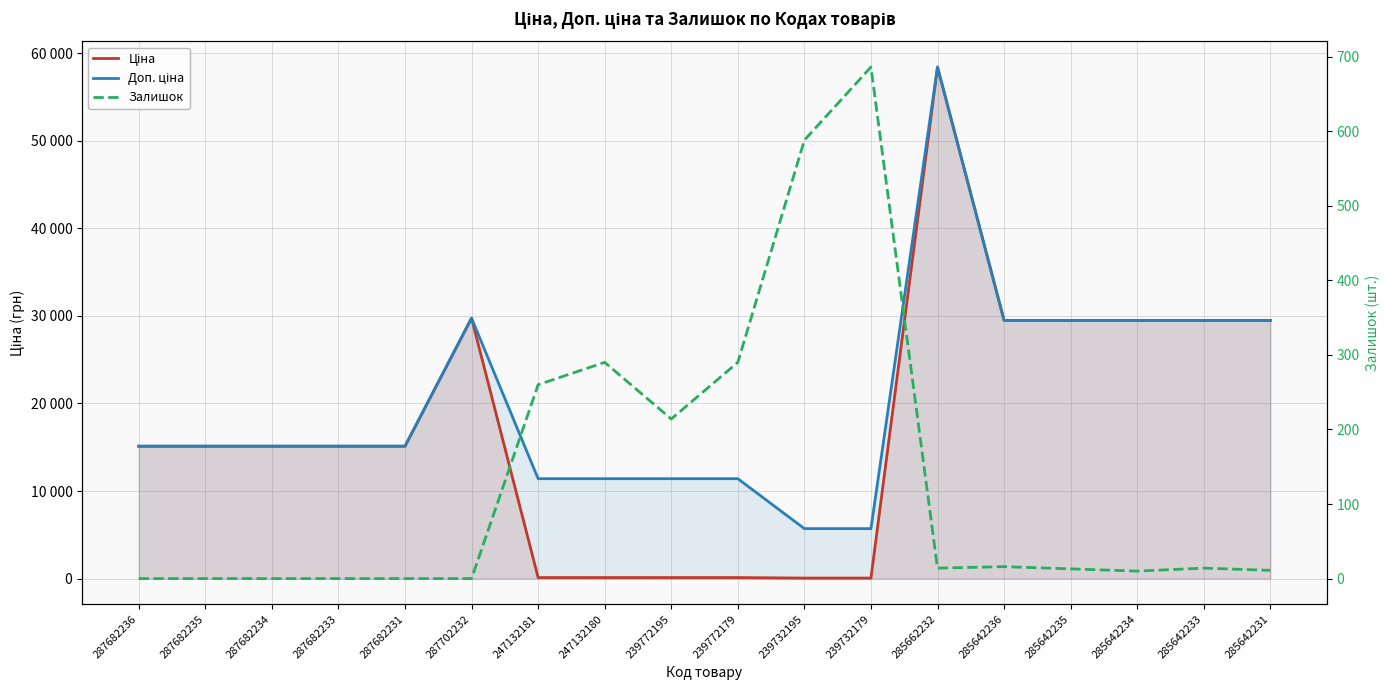

Which series changed the most between 287682231 and 285642236?

Ціна